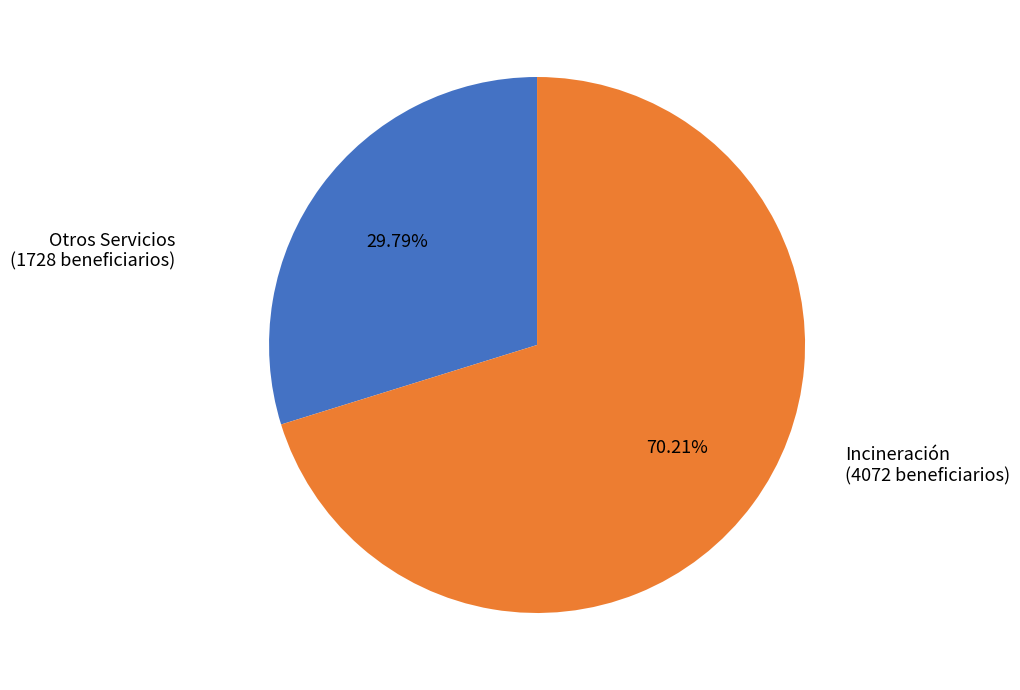

Is there a majority slice in this chart?

Yes